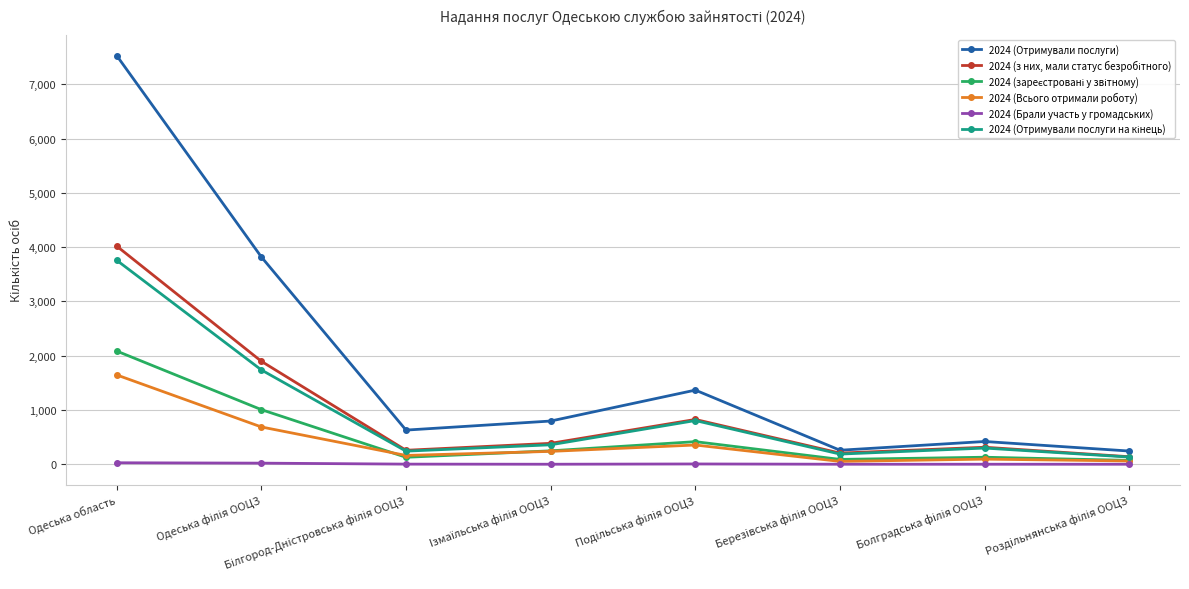

Which series has the largest range (max minus min)?

2024 (Отримували послуги)